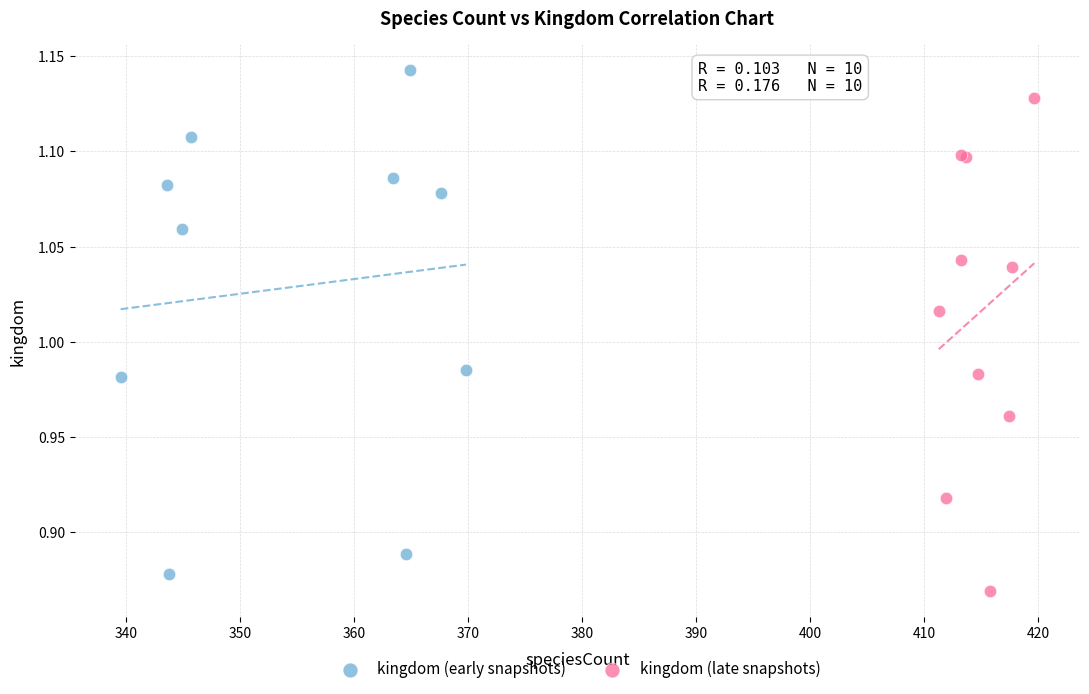

Which series contains the highest Y value?

kingdom (early snapshots)